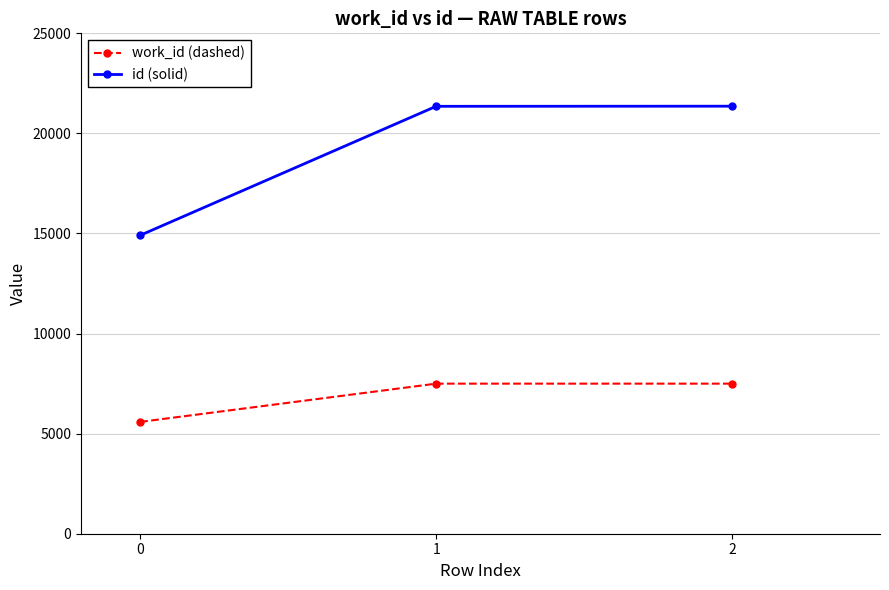

Is this an area chart (filled region under the line)?

No